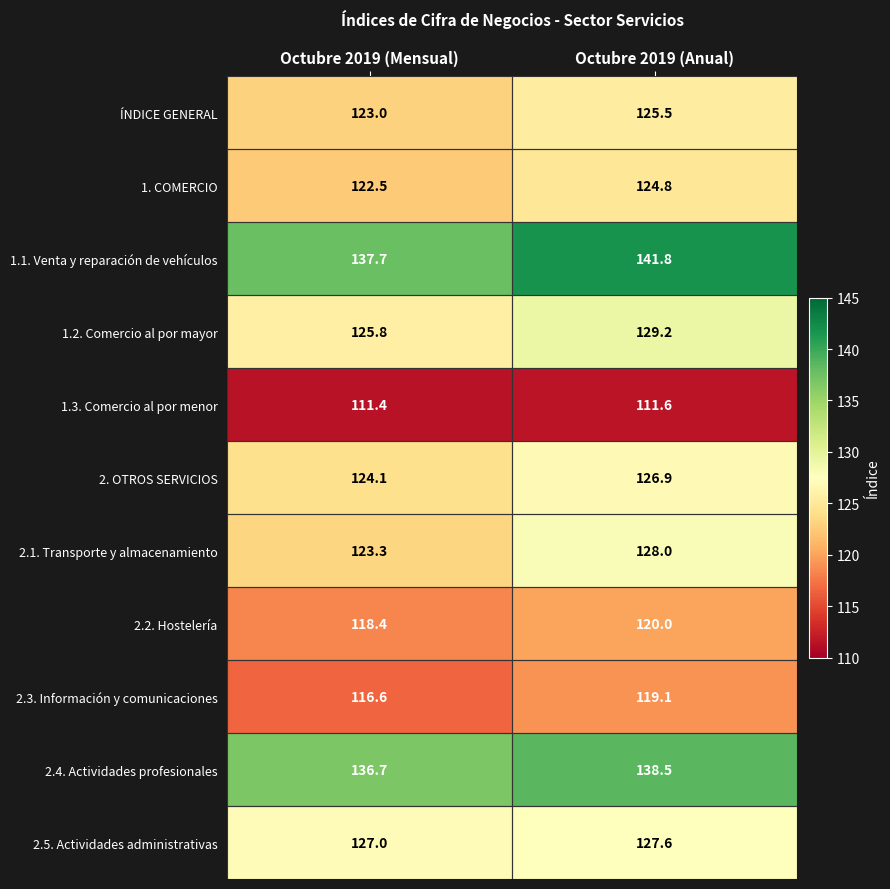

Reading left to right, extract all data points from this chart.

ÍNDICE GENERAL: 123.0	125.5
1. COMERCIO: 122.5	124.8
1.1. Venta y reparación de vehículos: 137.7	141.8
1.2. Comercio al por mayor: 125.8	129.2
1.3. Comercio al por menor: 111.4	111.6
2. OTROS SERVICIOS: 124.1	126.9
2.1. Transporte y almacenamiento: 123.3	128.0
2.2. Hostelería: 118.4	120.0
2.3. Información y comunicaciones: 116.6	119.1
2.4. Actividades profesionales: 136.7	138.5
2.5. Actividades administrativas: 127.0	127.6